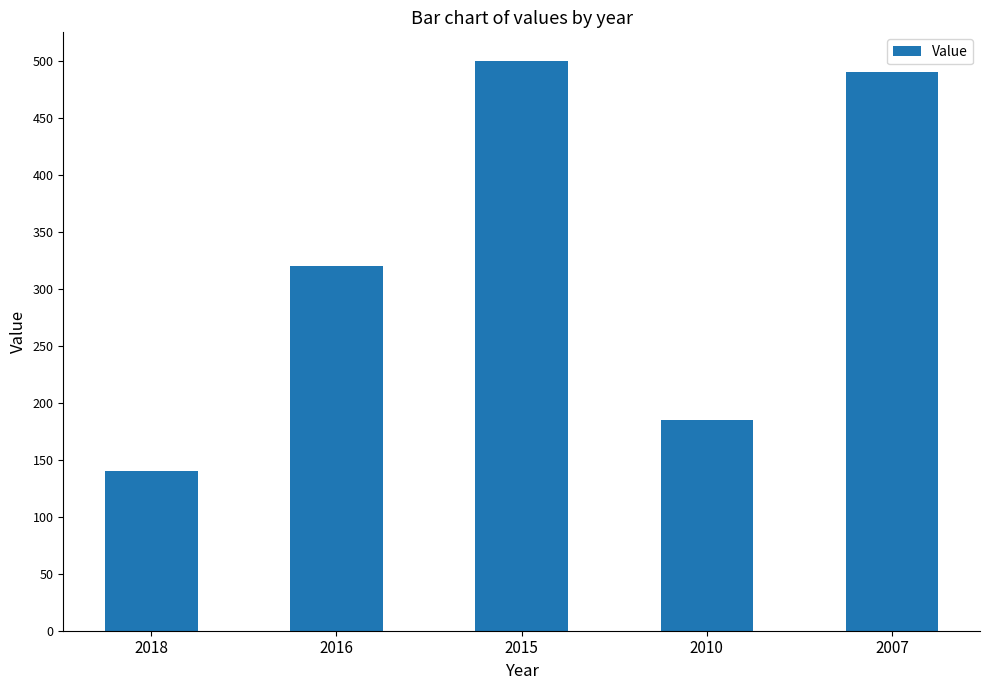

What is the difference between the second highest and minimum values?

350